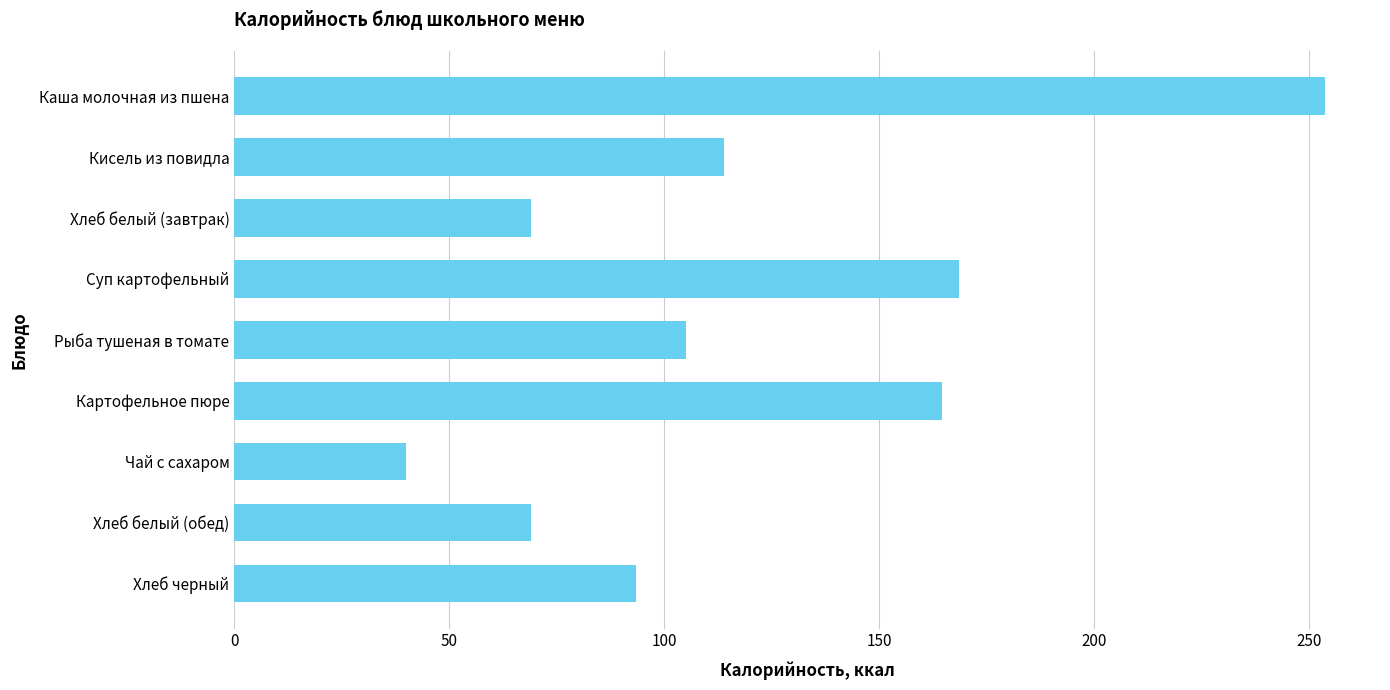

Are the bars grouped side by side (vs. stacked)?

No